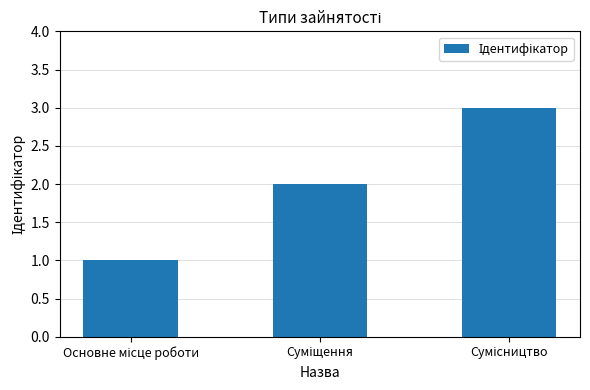

What is the greatest value displayed?

3